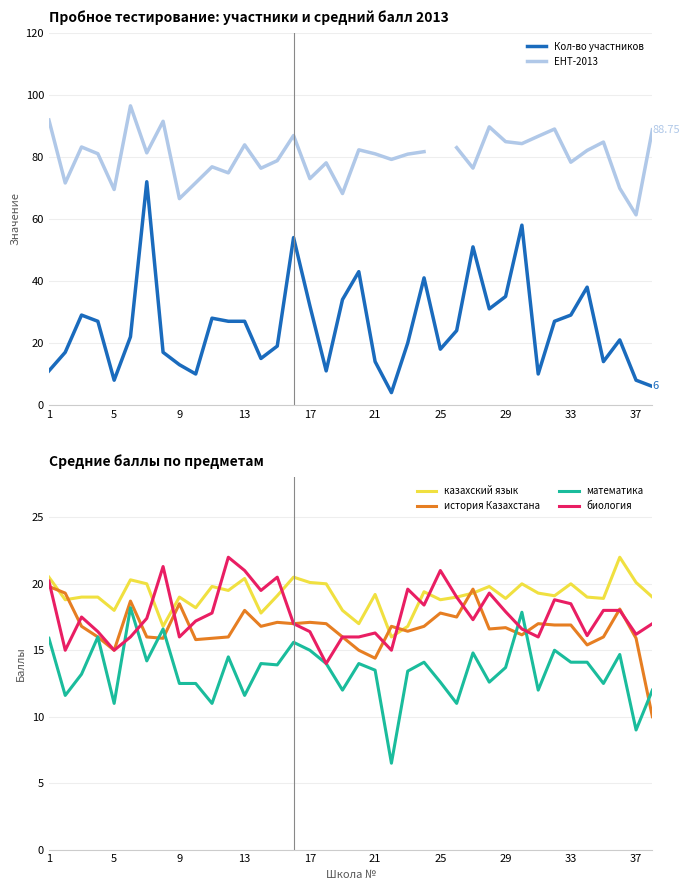

What is the maximum value for казахский язык?

22.0